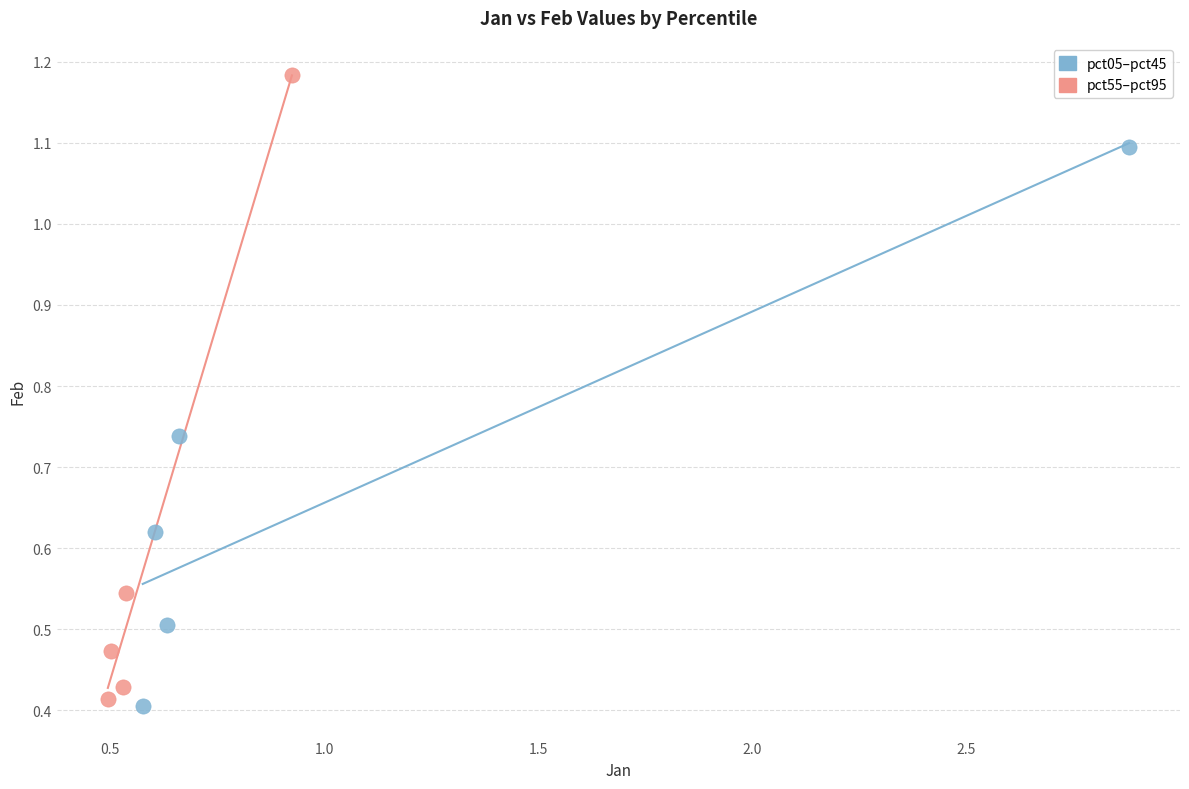

Which series has the widest spread of Y values?

pct55–pct95